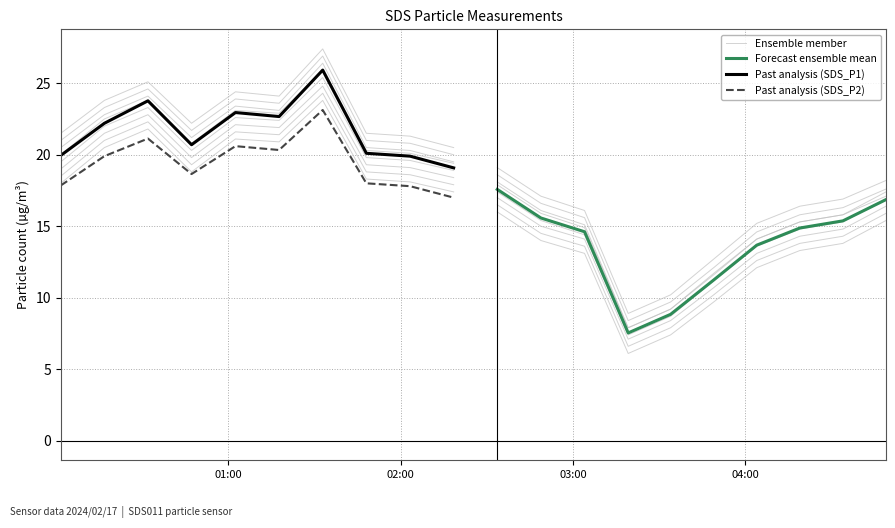

True or false: Past analysis (SDS_P1) and Forecast ensemble mean cross at least once.

False